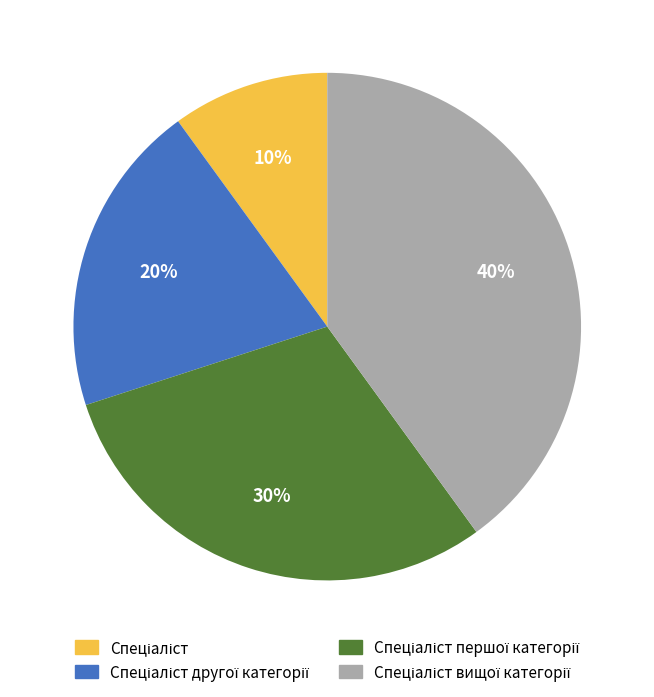

To the nearest percent, what is the difference between the largest and smallest slice percentages?

30%